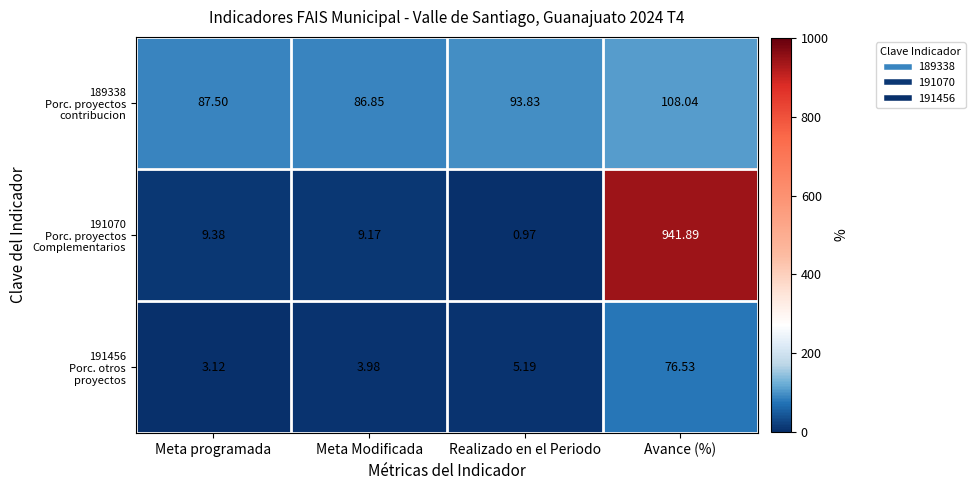

At which category is the sum across all series the highest?

Avance (%)